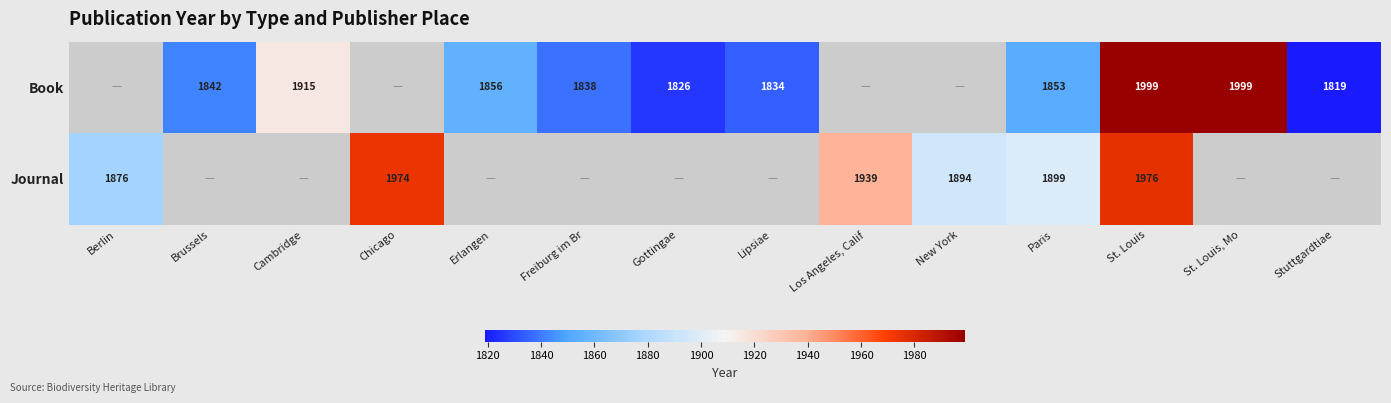

Is the value of Book at Freiburg im Br greater than the value of Journal at Paris?

No